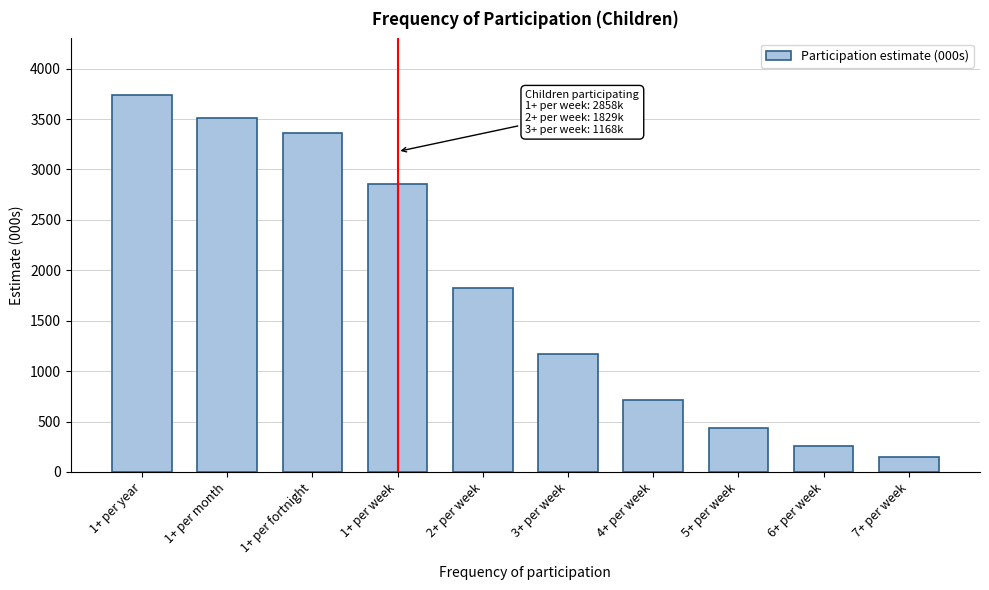

Reading left to right, list all the values displayed in this chart.

3738.5	3514.5	3359.3	2858.3	1829.2	1167.7	710.9	432.8	260.4	145.0